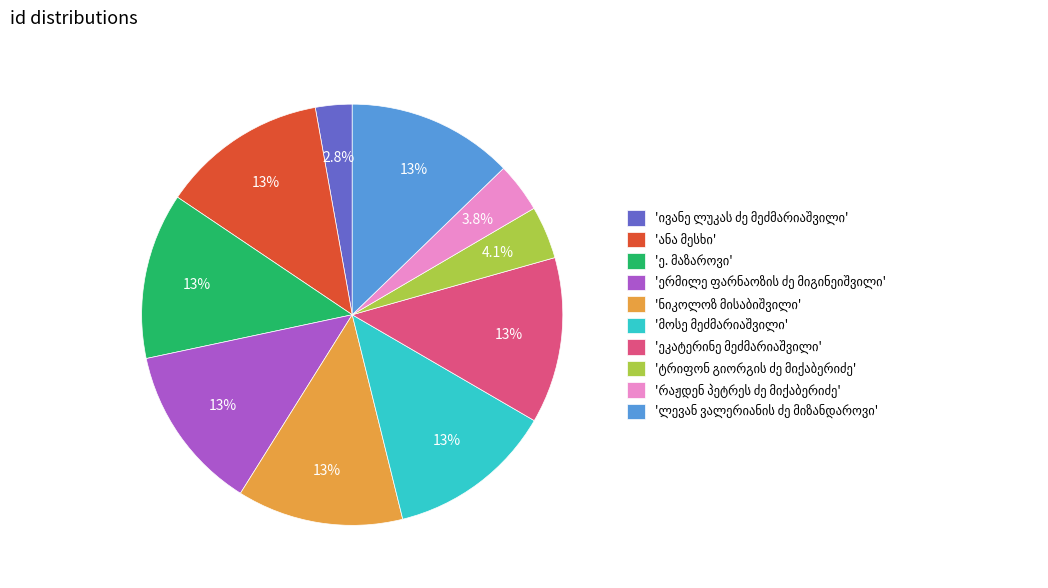

To the nearest percent, what is the average slice percentage?

10%